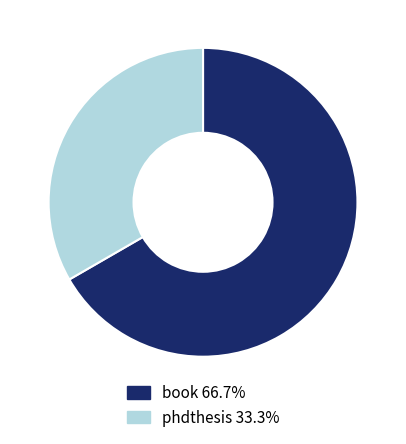

Does any single category account for the majority?

Yes